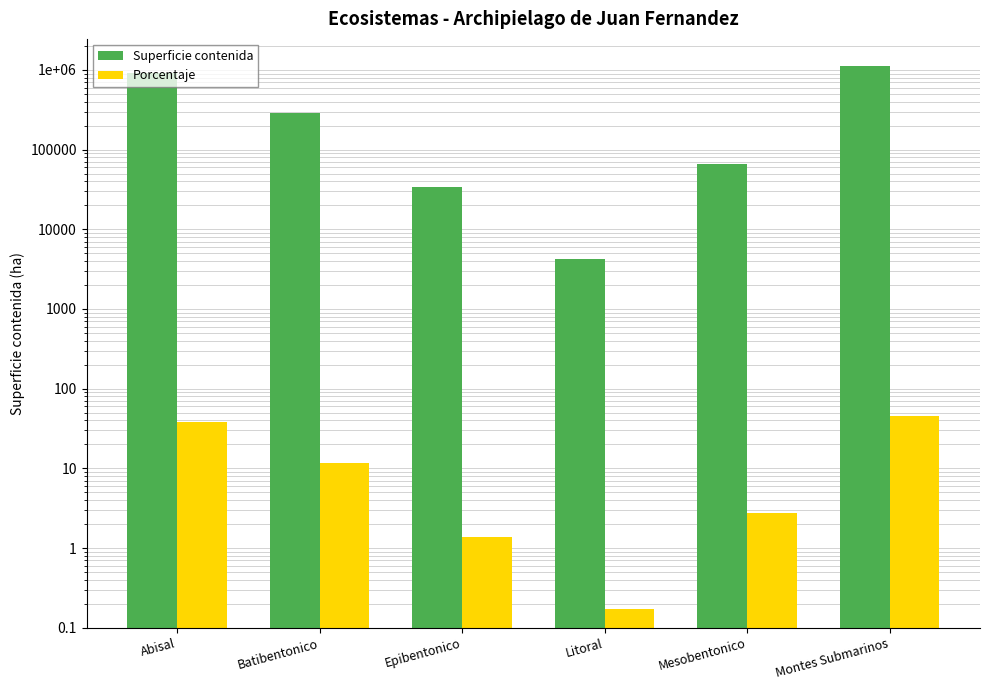

How many data points does each series have?

6